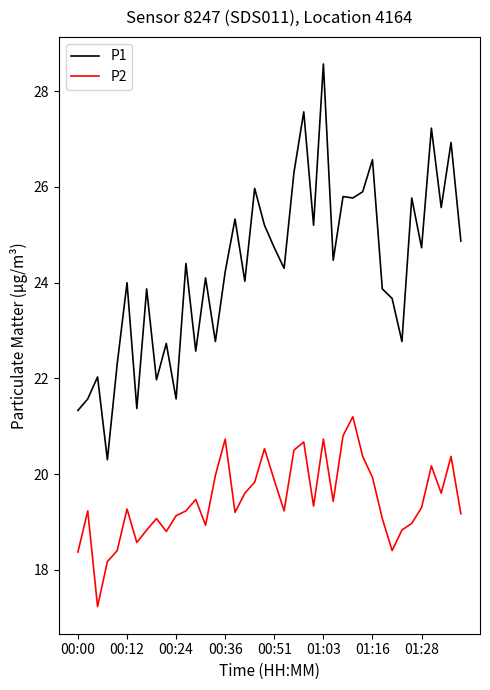

What is the minimum value shown in the chart?

17.2